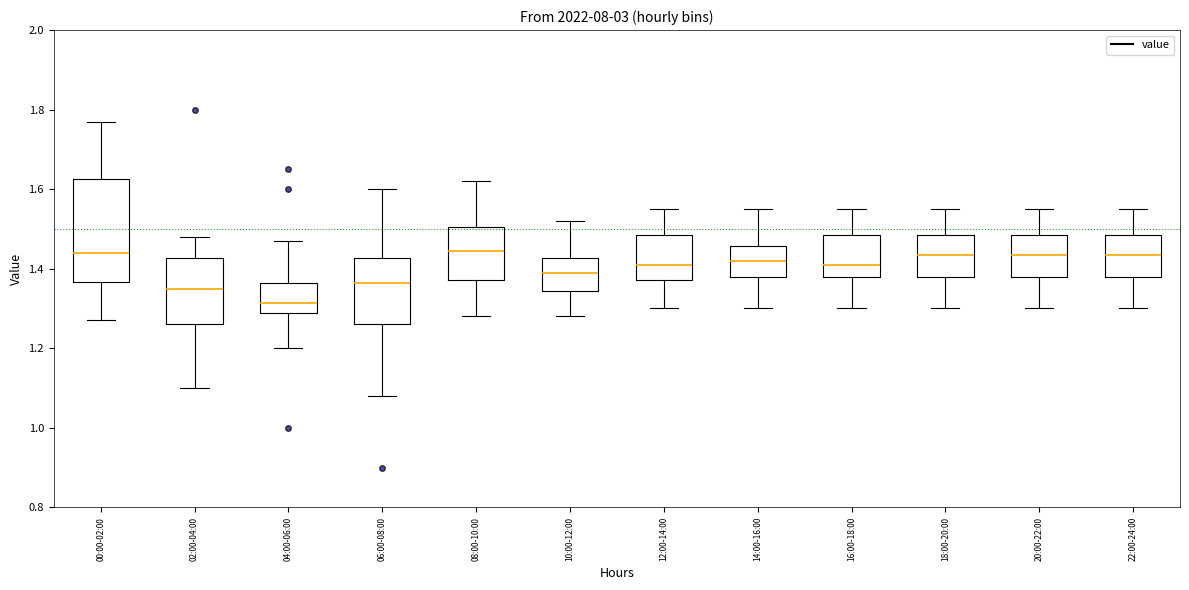

Comparing the boxes themselves (not the whiskers), which one is the tallest?

00:00-02:00